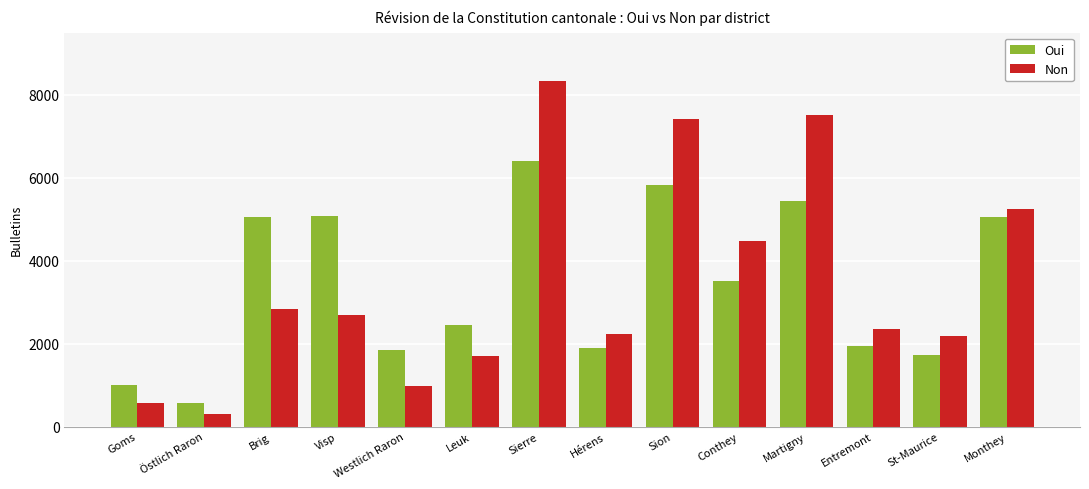

What is the difference between the Oui values at Östlich Raron and Monthey?

4481